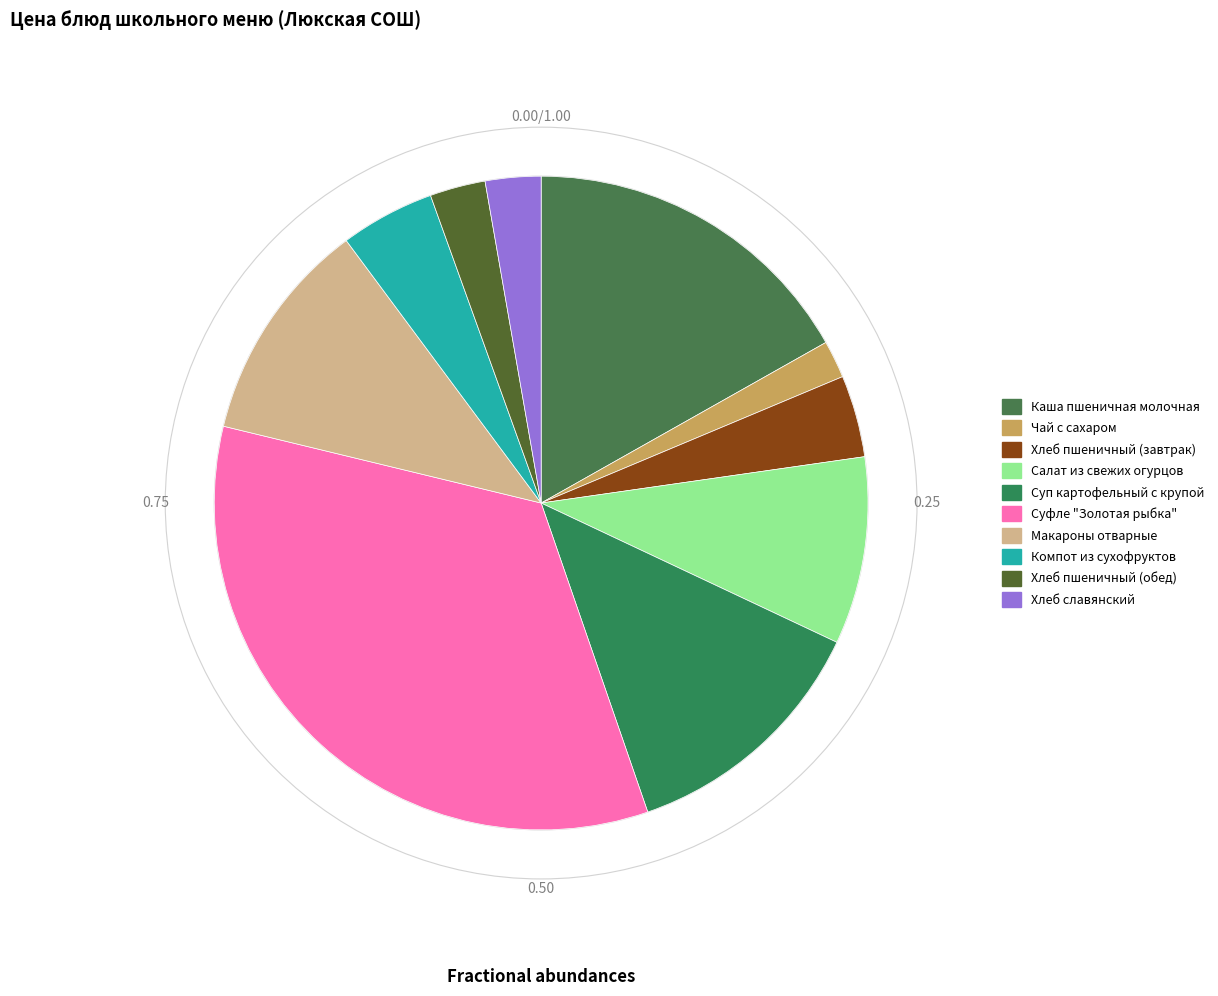

What is the change in value from Каша пшеничная молочная to Макароны отварные?

-8.4